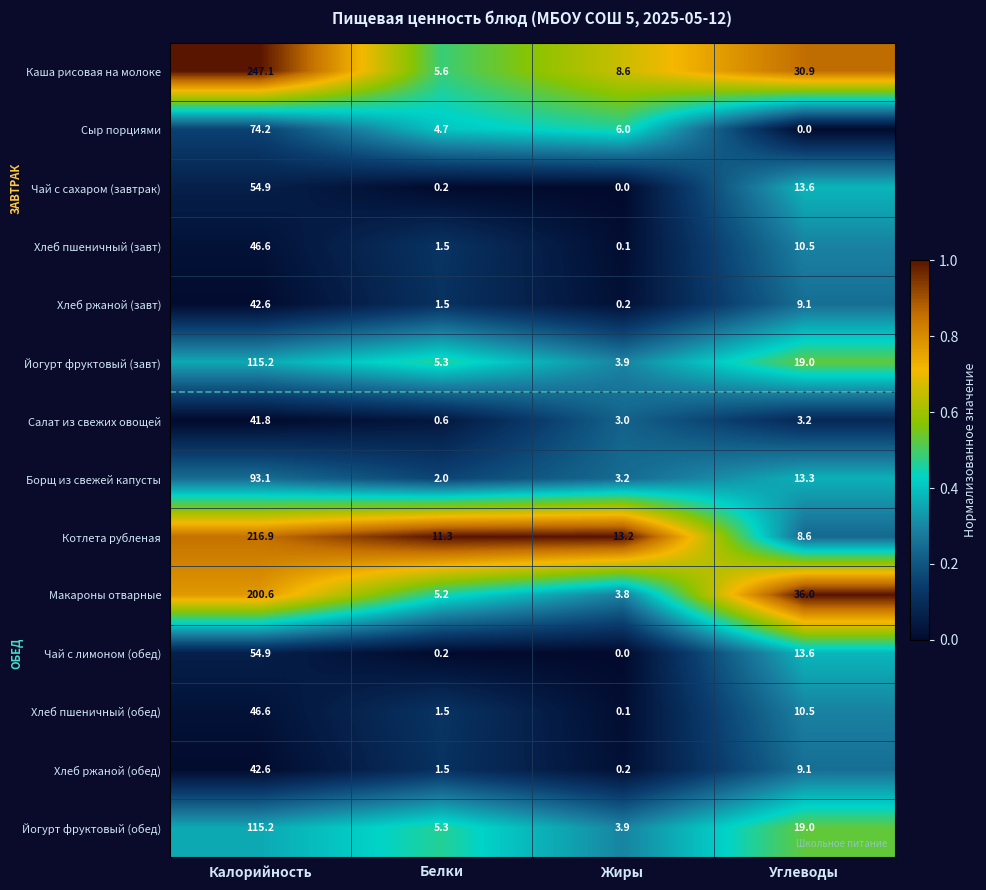

The Чай с лимоном (обед) series shows 0.2 at Белки. True or false?

True